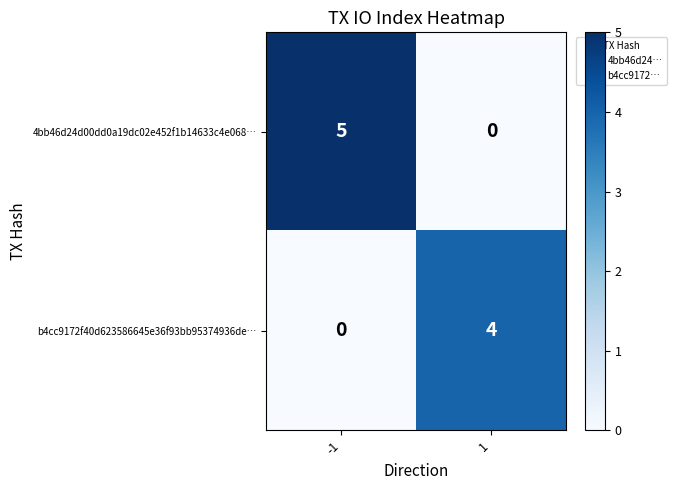

Between -1 and 1, which series saw the biggest shift?

4bb46d24d00dd0a19dc02e452f1b14633c4e068…